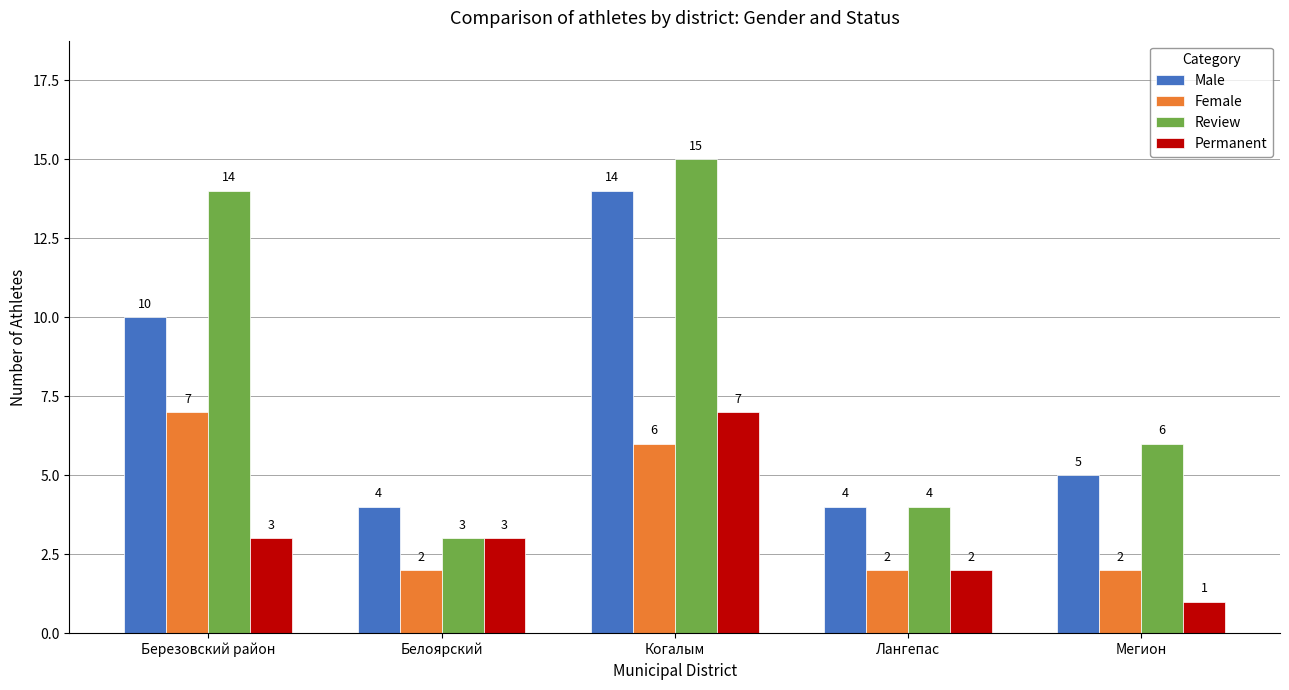

What is the approximate value of Permanent at Березовский район?

3